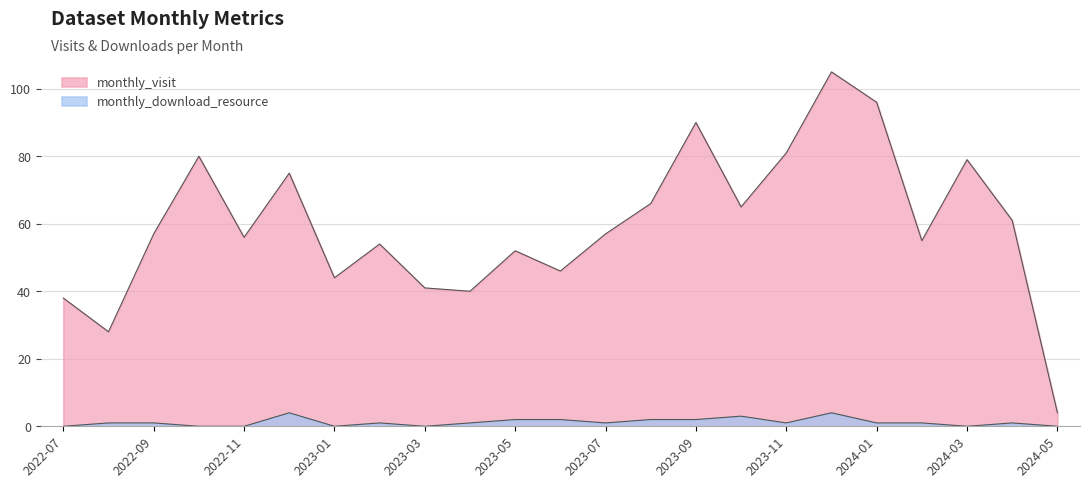

What is the difference between the monthly_download_resource values at 2023-04 and 2023-10?

2